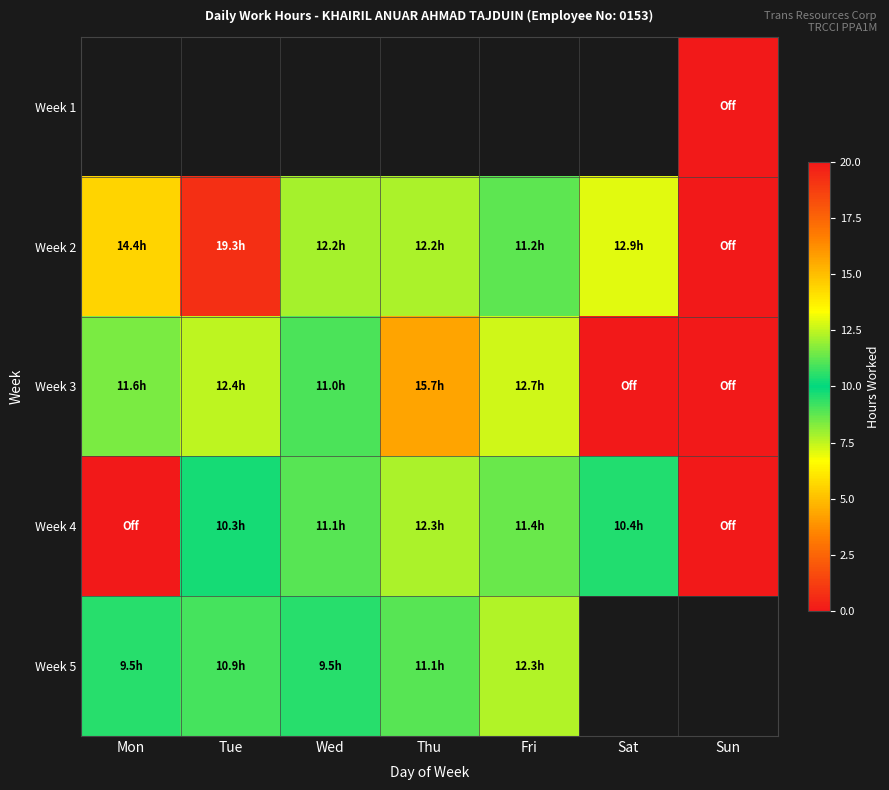

Which series has the widest spread of values?

Week 2